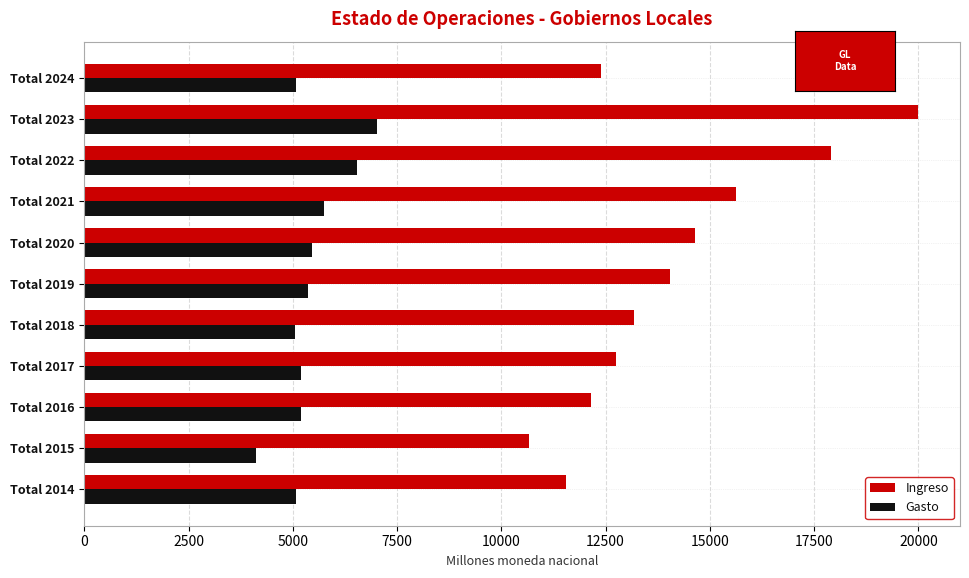

Read the Gasto value at Total 2018.

5053.4